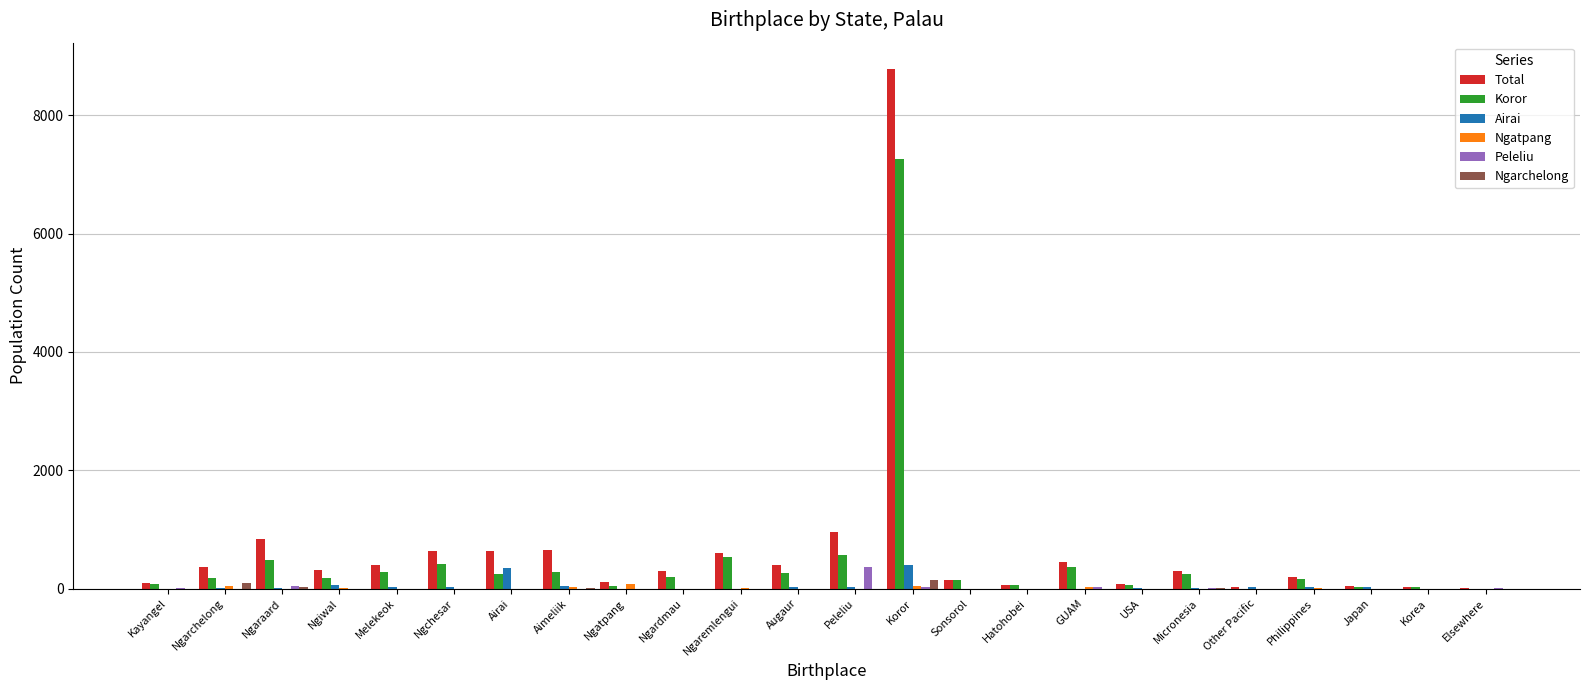

True or false: Ngarchelong has a value of 0 at Peleliu.

True